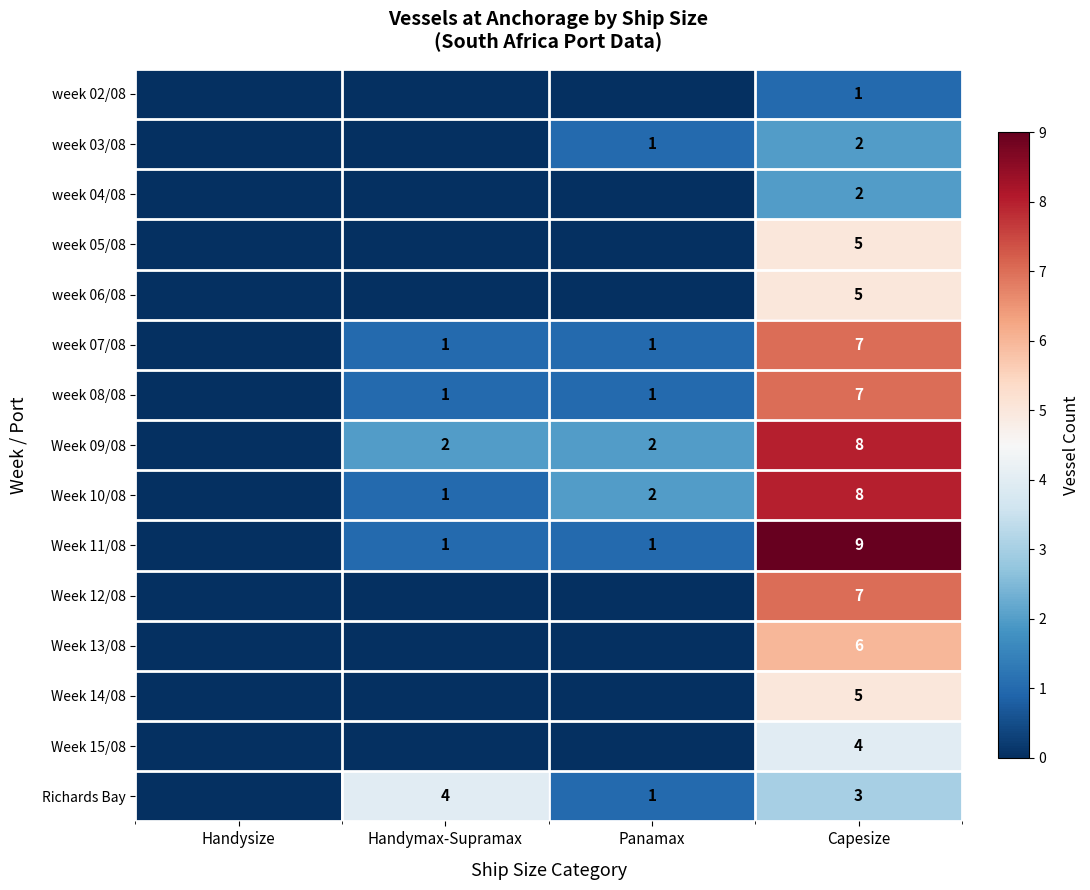

At which category is the sum across all series the highest?

Capesize